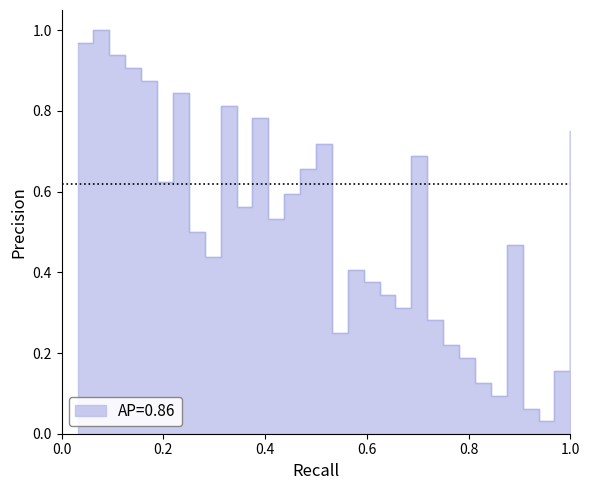

Rank the categories by value from lowest to highest.

30, 29, 27, 26, 31, 25, 24, 17, 23, 21, 20, 19, 18, 9, 28, 8, 13, 11, 14, 6, 15, 22, 16, 32, 12, 10, 7, 5, 4, 3, 1, 2